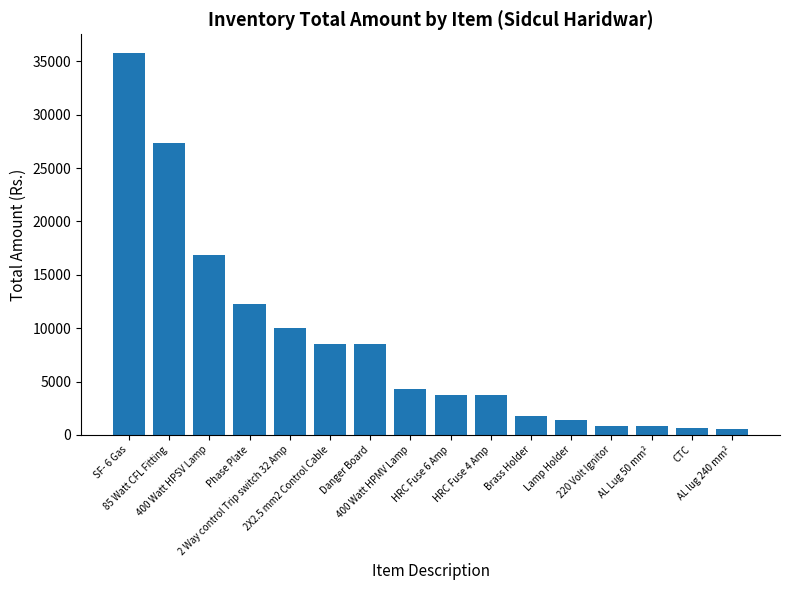

What is the label of the 13th bar from the right?

Phase Plate